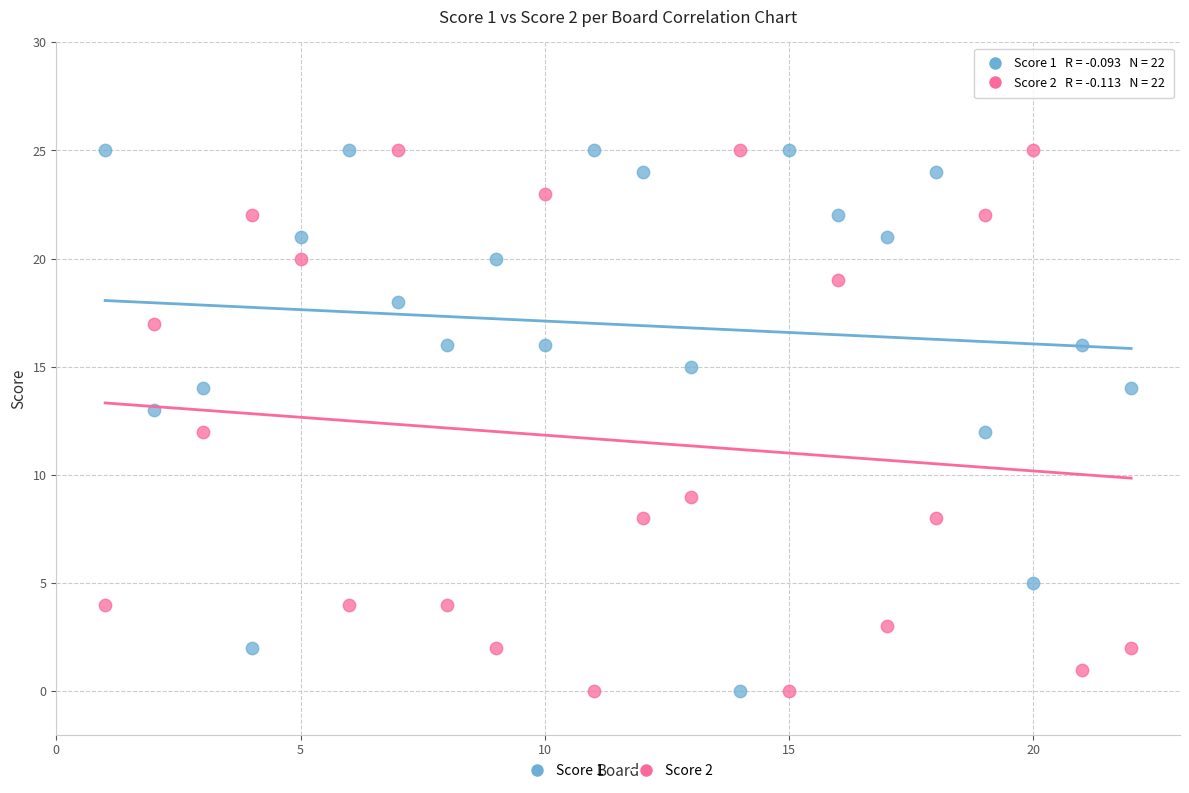

What is the X range (max minus min) for the scatter plot?

21